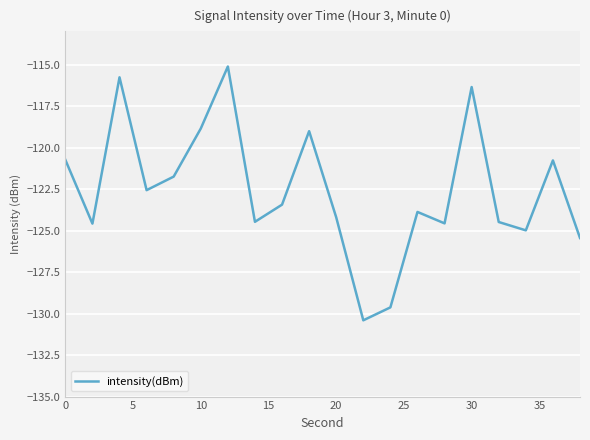

What is the difference between the maximum and minimum values?

15.3